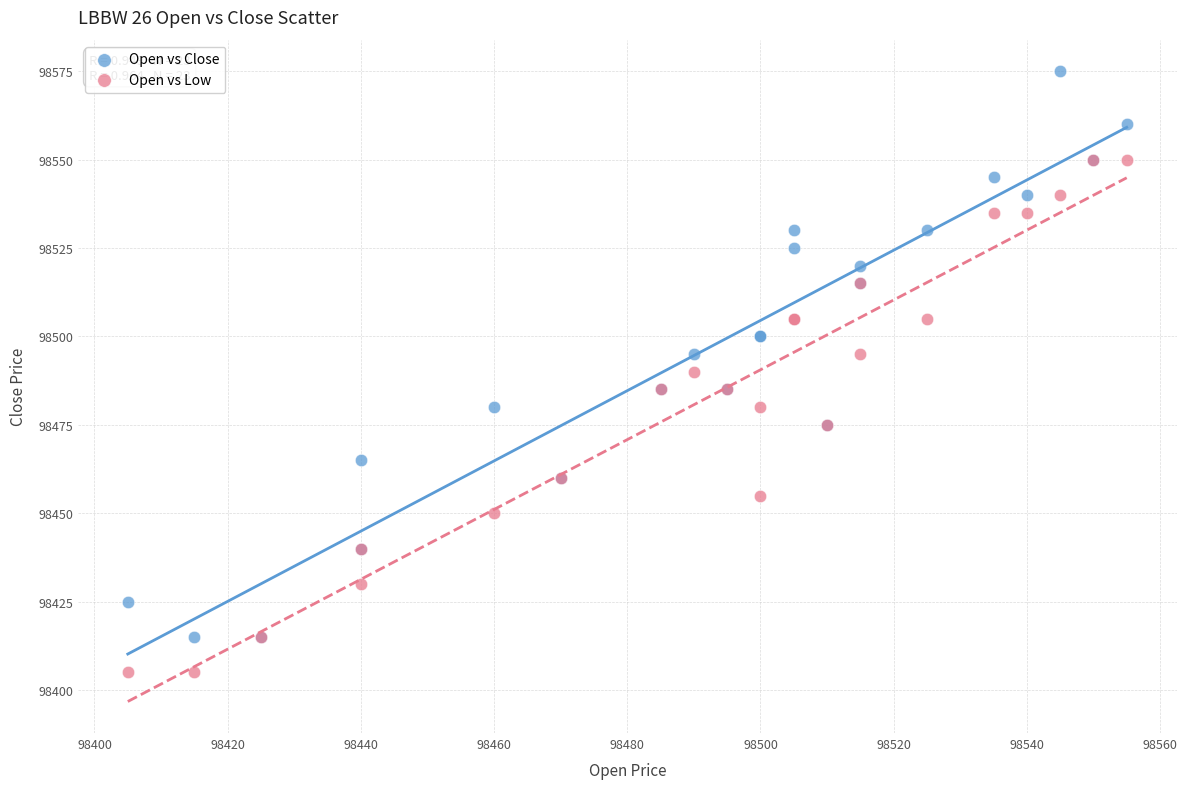

Which series has the largest Y range (max minus min)?

Open vs Close